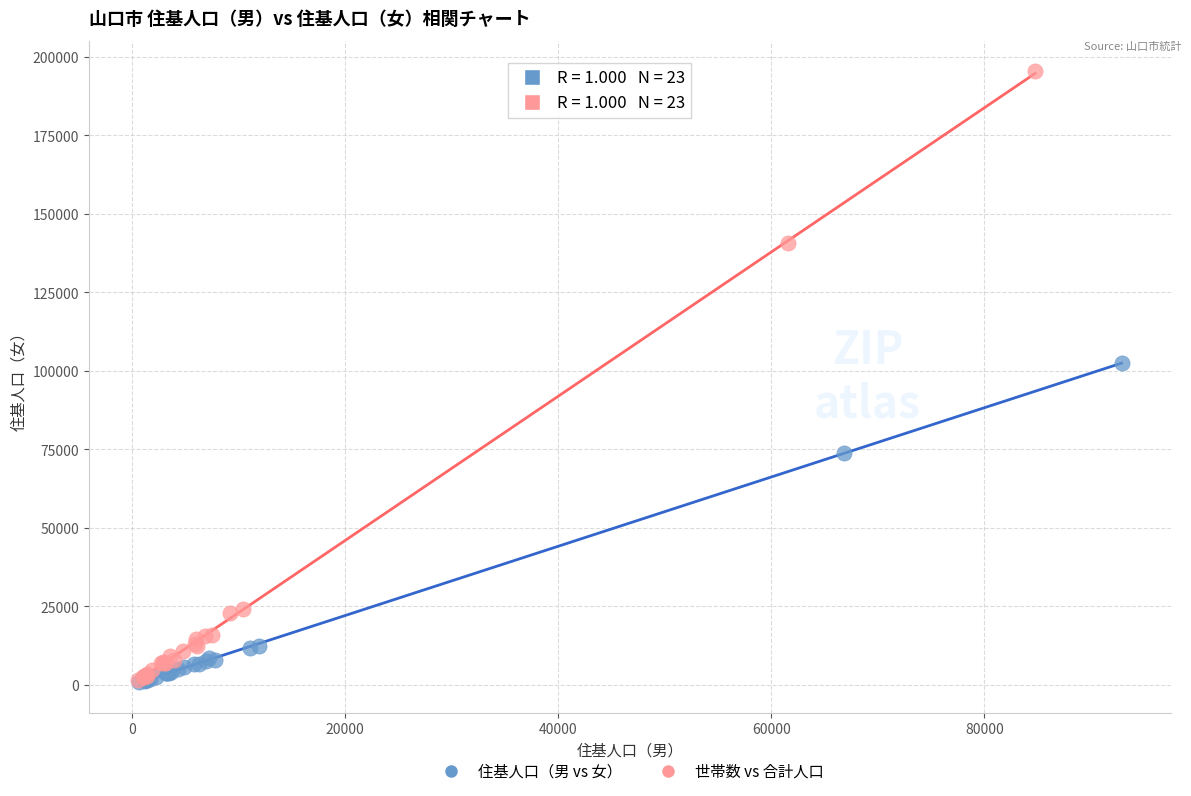

Which series reaches the maximum Y coordinate?

世帯数 vs 合計人口